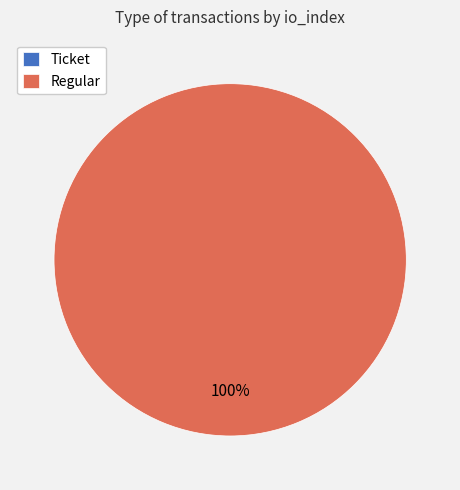

Rank the categories by value from lowest to highest.

Ticket (io_index=0), Regular (io_index=17)